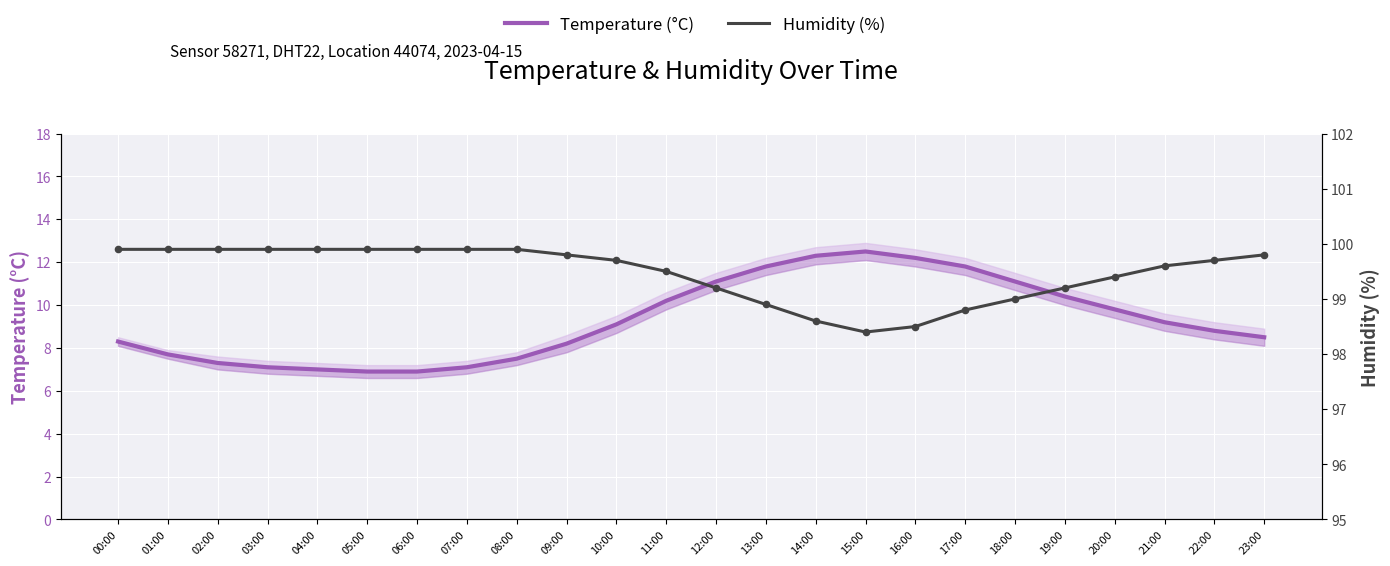

What are all the series names shown in the legend?

Temperature (°C), Humidity (%)